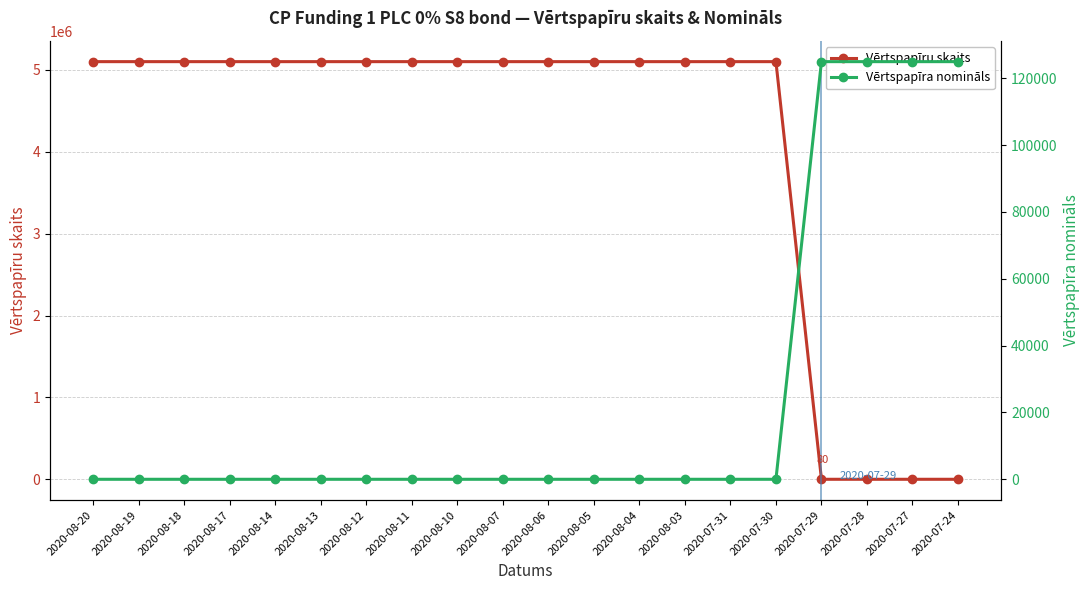

How many data points in Vērtspapīra nomināls are above 1?

4